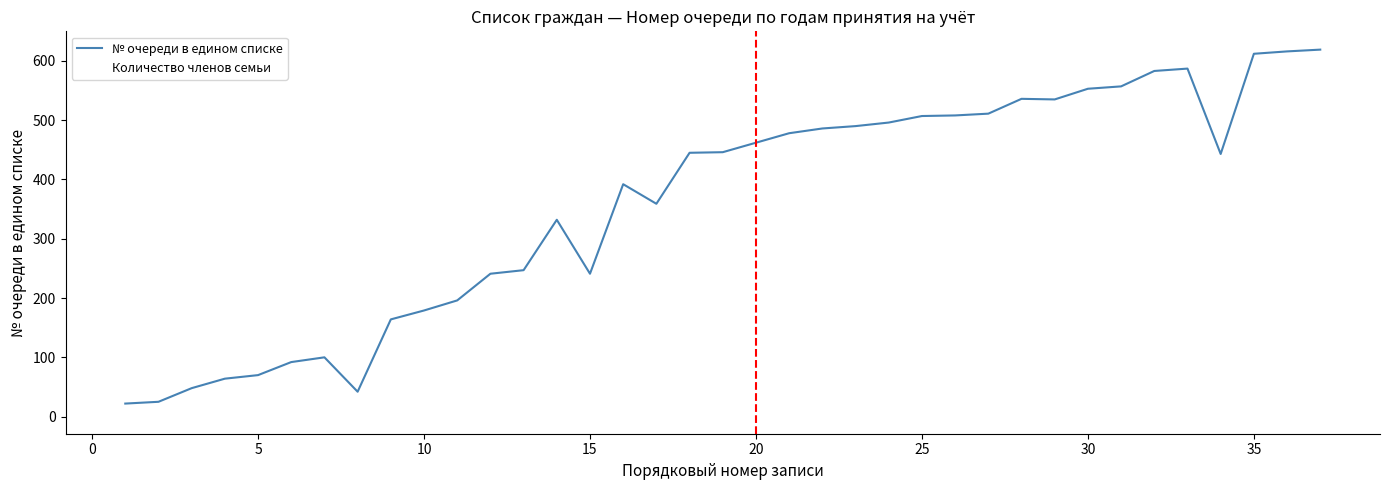

What is the average value of the № очереди в едином списке series?

359